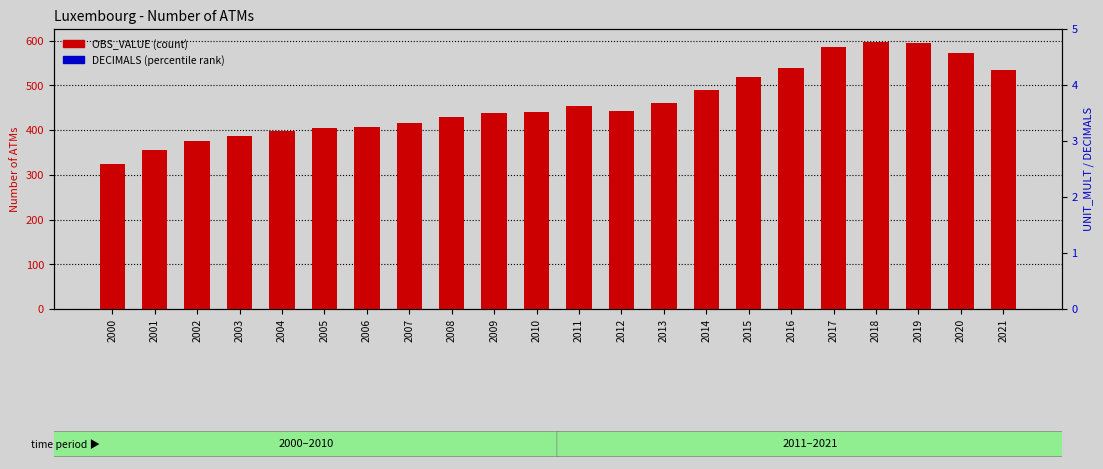

How many groups of bars are there?

22